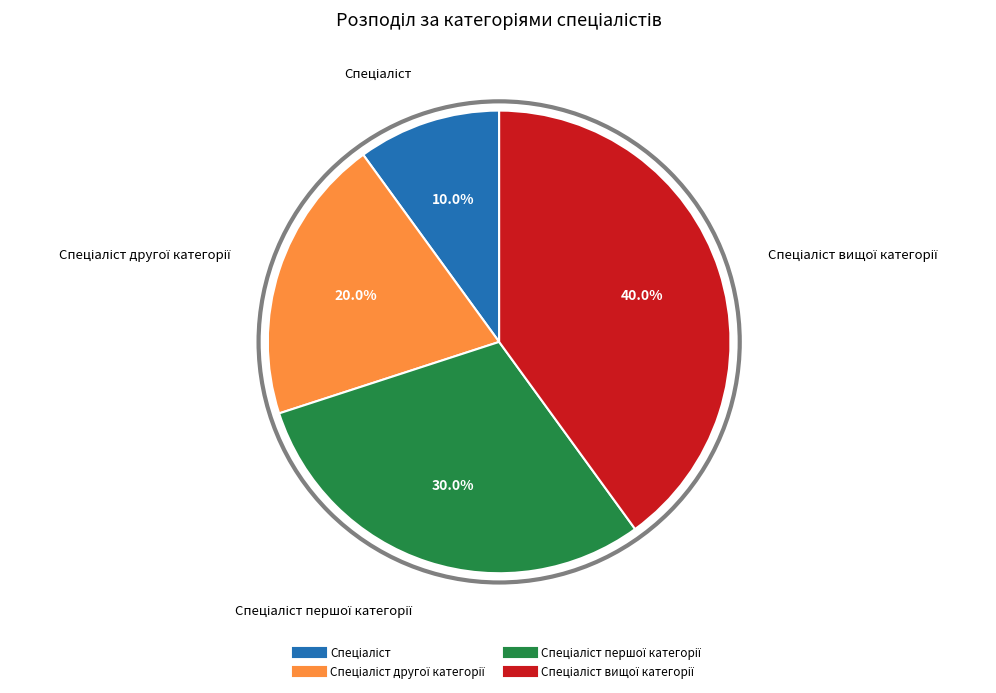

Is there a majority slice in this chart?

No